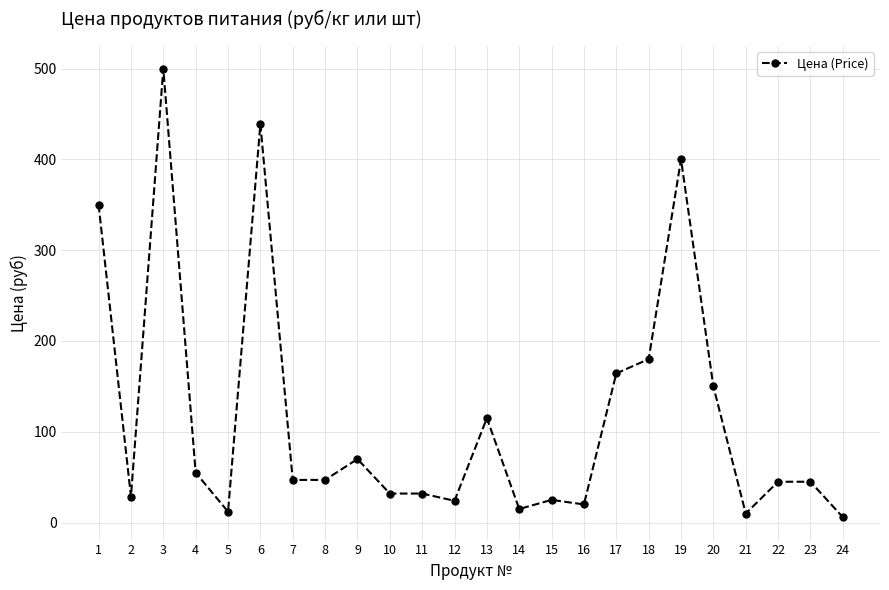

True or false: the data has more than 2 interior local peaks.

True